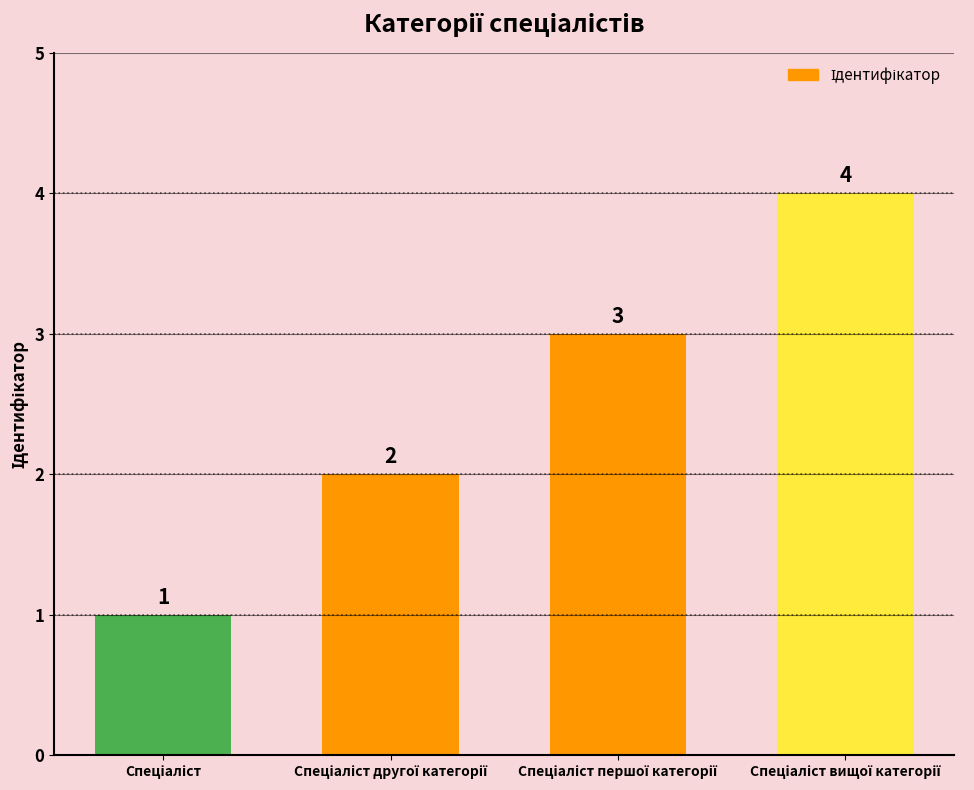

Reading right to left, list all the values displayed in this chart.

4	3	2	1